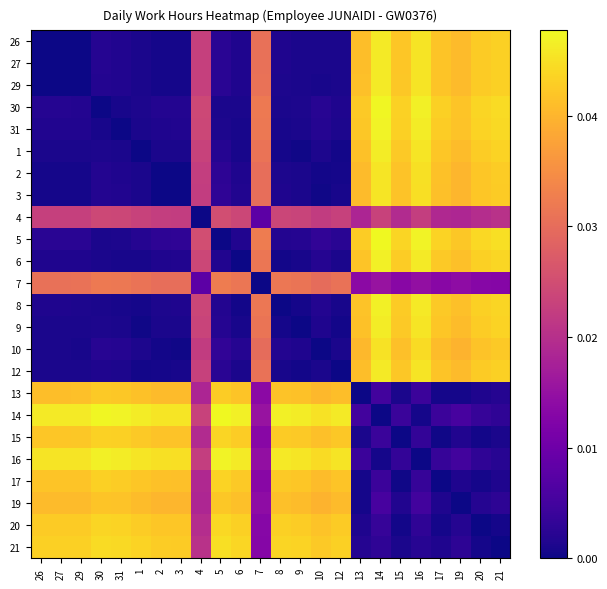

Which category has the lowest value across all series?

26